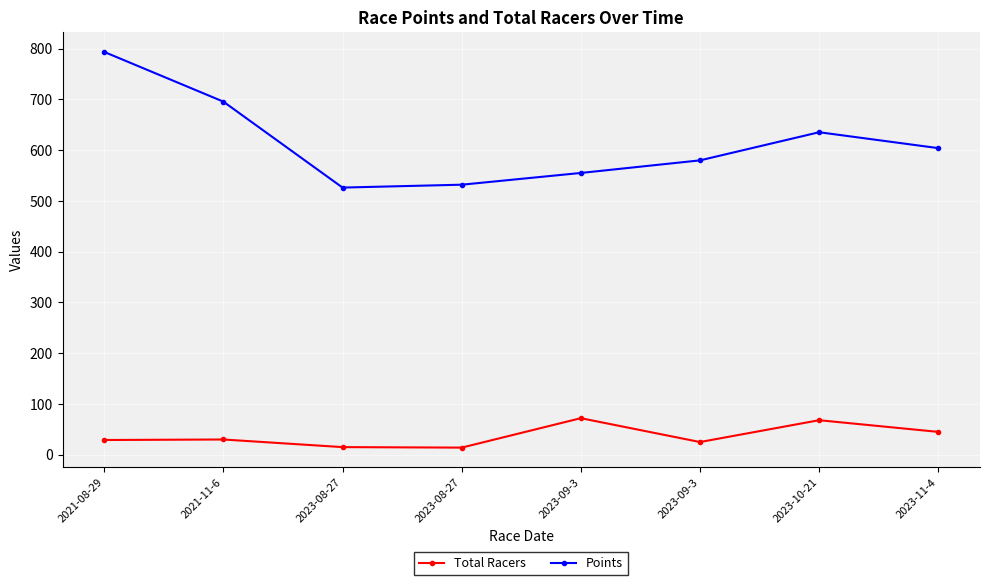

Rank the categories by Total Racers value from lowest to highest.

2023-08-27, 2023-08-27, 2023-09-3, 2021-08-29, 2021-11-6, 2023-11-4, 2023-10-21, 2023-09-3